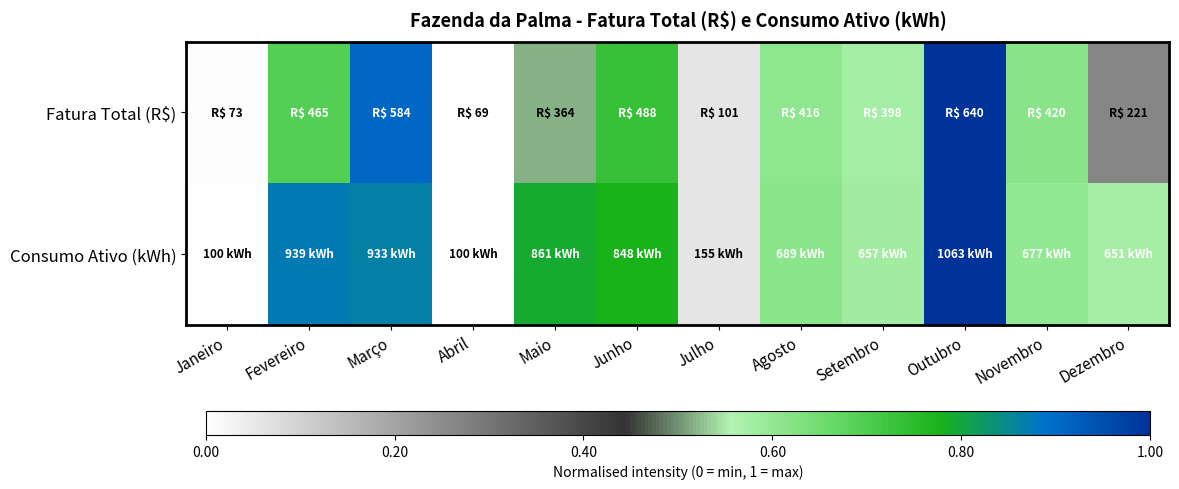

Count the number of data series in this chart.

2